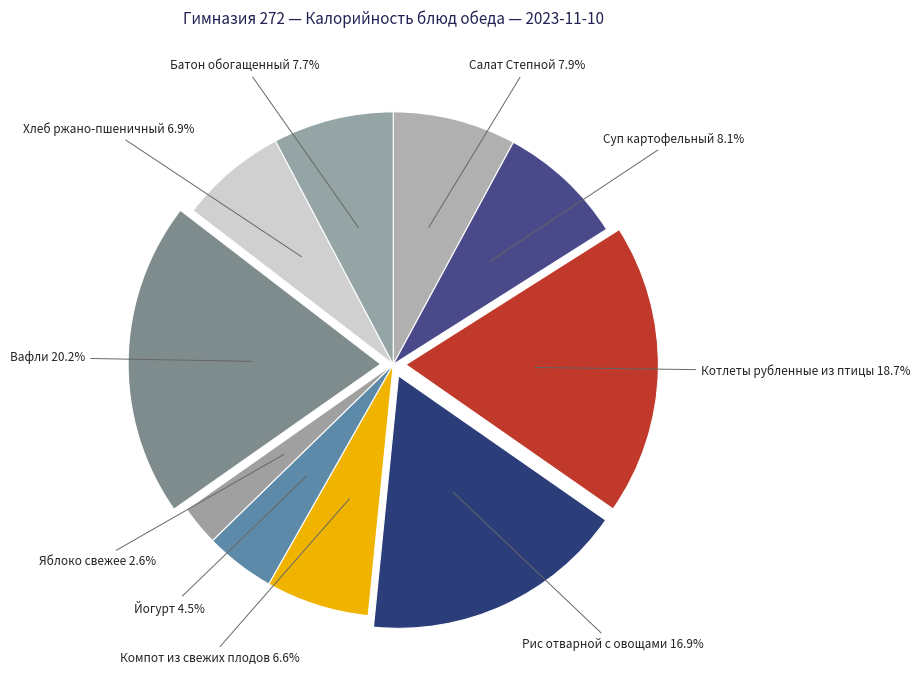

How many slices are in this pie chart?

10